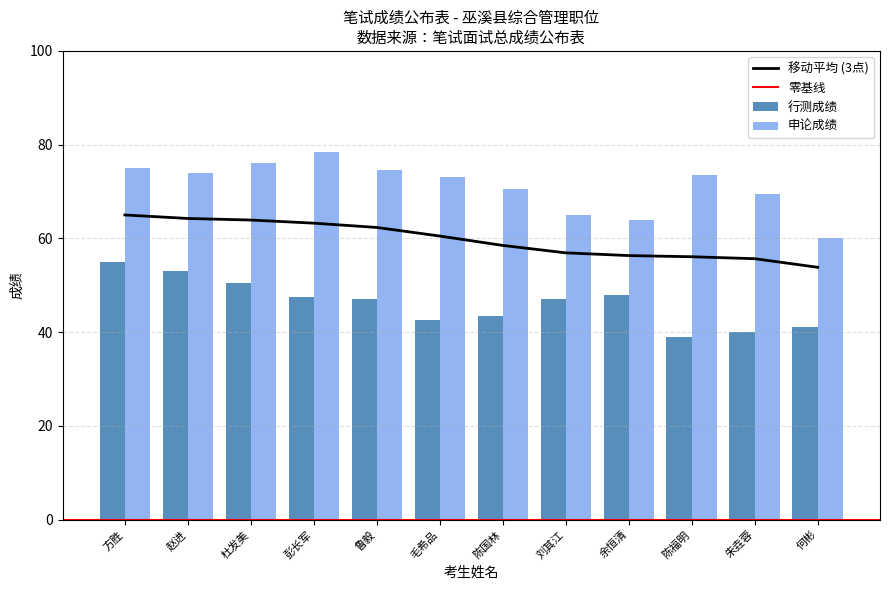

At which category is the sum across all series the highest?

方胜